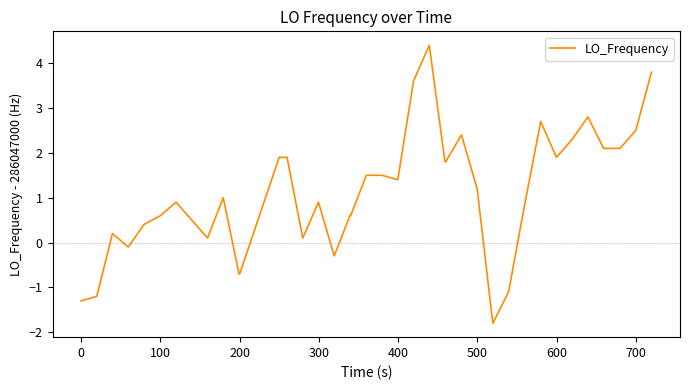

What is the difference between the maximum and minimum values?

6.2